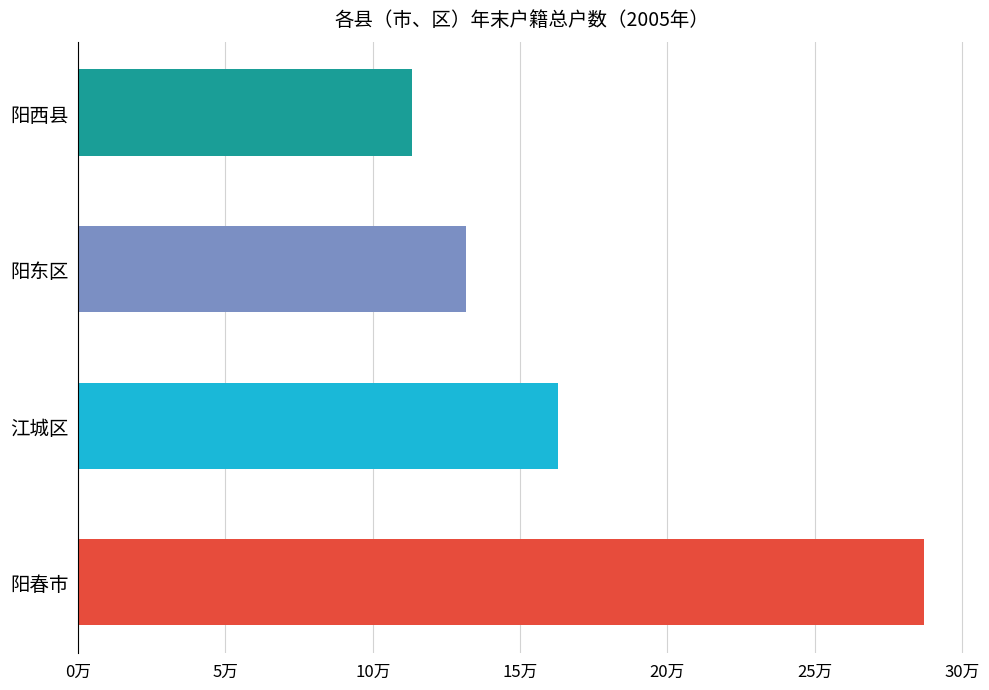

The 2005年 series shows 45823 at 阳西县. True or false?

False